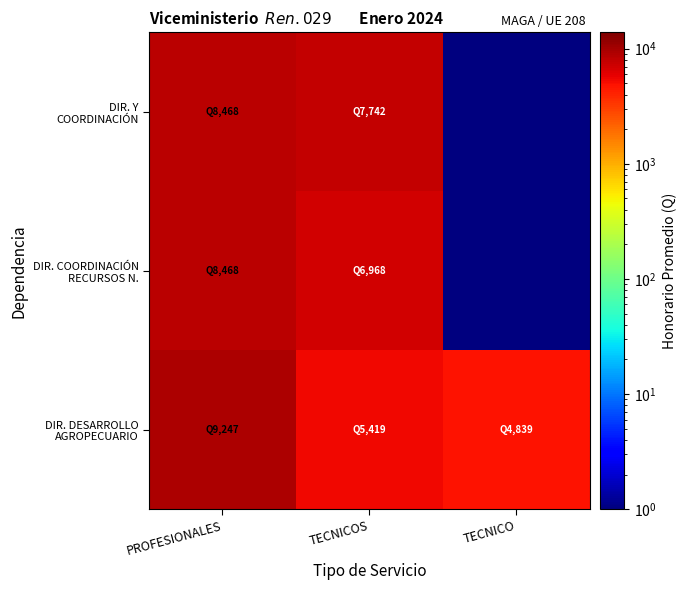

What is the spread (max minus min) of values at TECNICOS?

2322.6